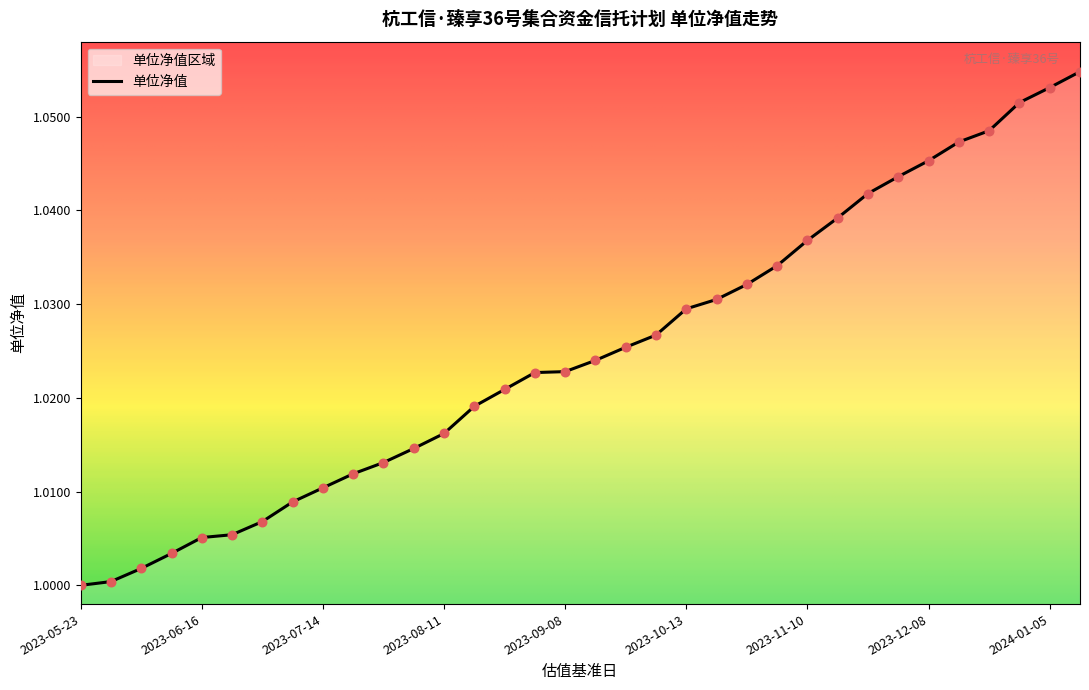

Which has a higher value, 2023-07-14 or 2023-06-23?

2023-07-14